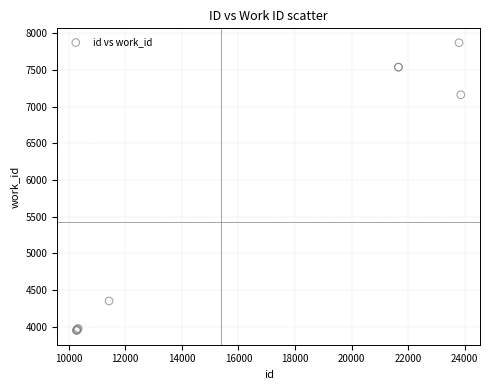

What Y value in the scatter plot is closest to 5912?

7163